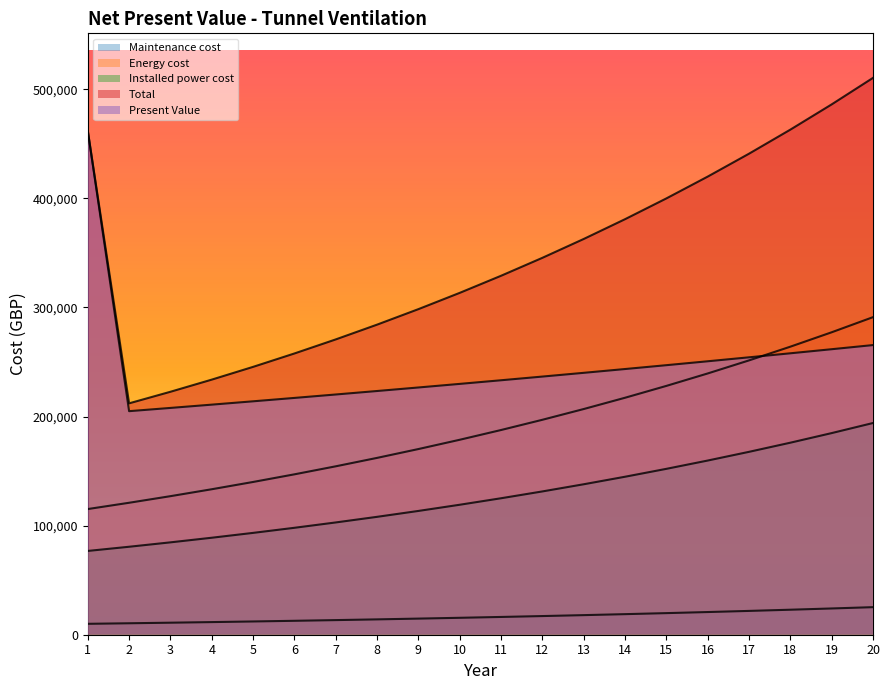

Between 14 and 1, which is larger?

14